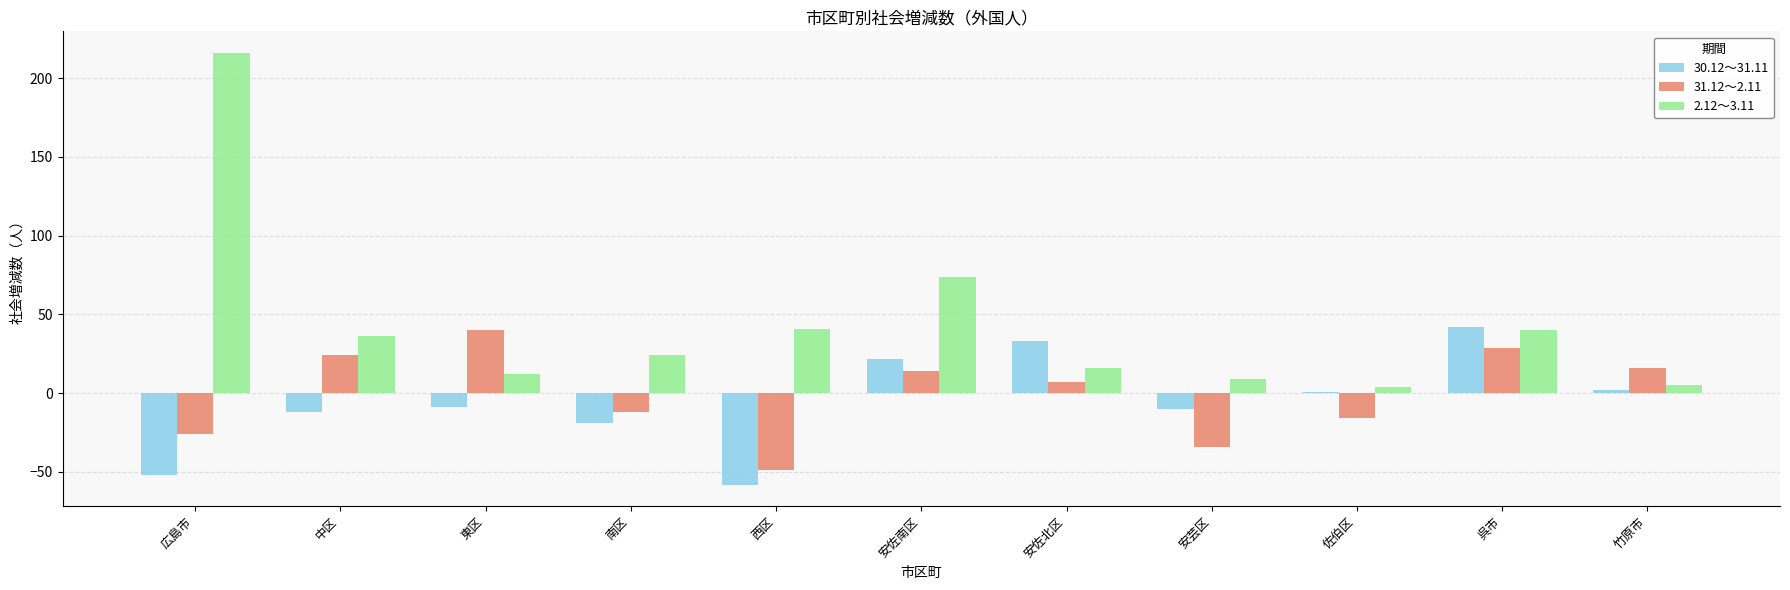

What is the average value of the 30.12～31.11 series?

-5